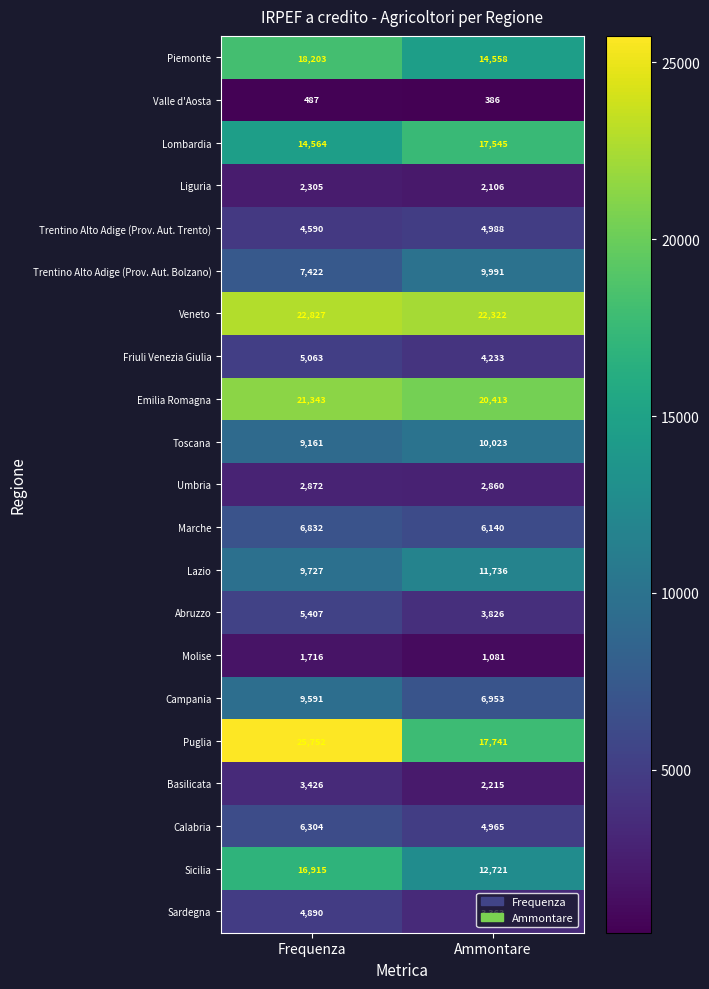

At which category is the sum across all series the highest?

Frequenza